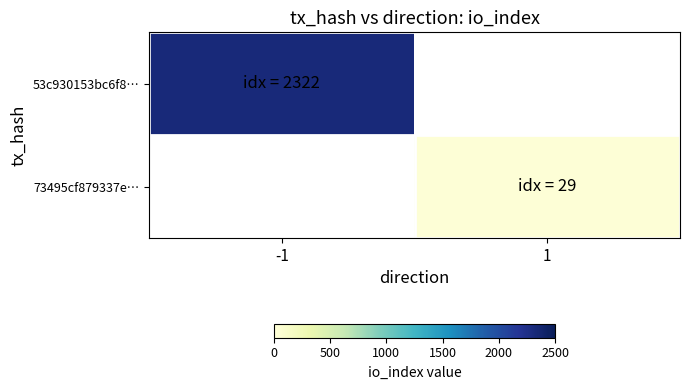

What is the total value across all series at -1?

2322